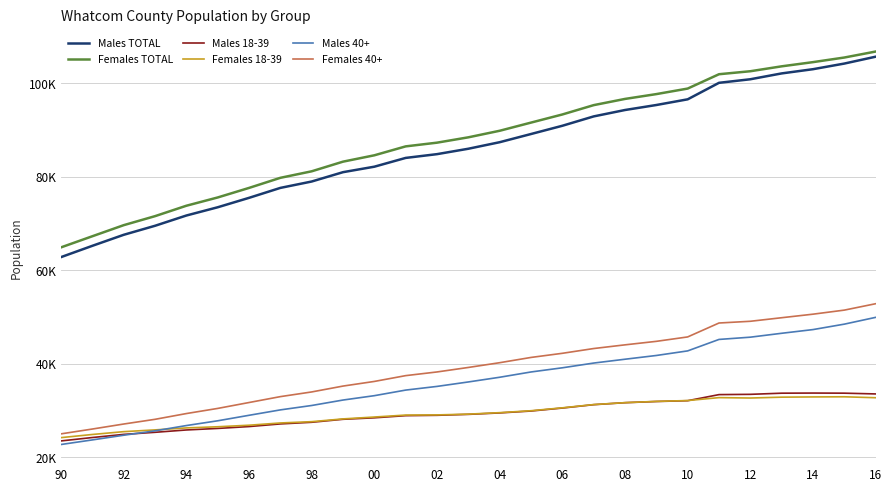

What is the maximum value shown in the chart?

106822